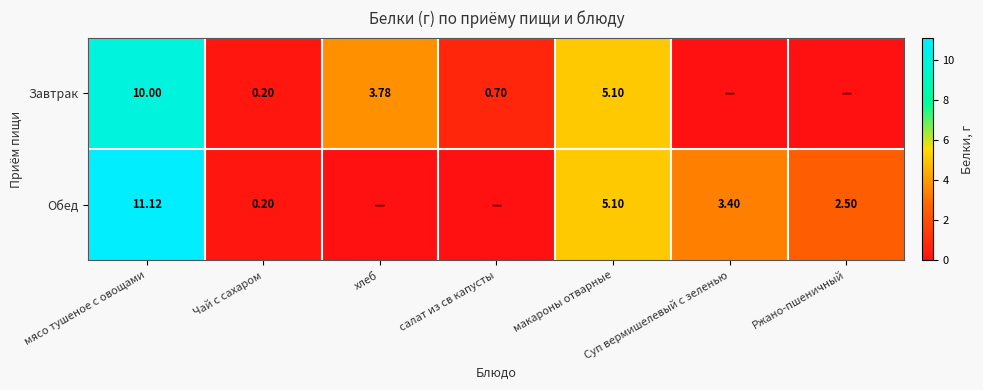

At Суп вермишелевый с зеленью, list the series in order from largest to smallest.

Обед, Завтрак